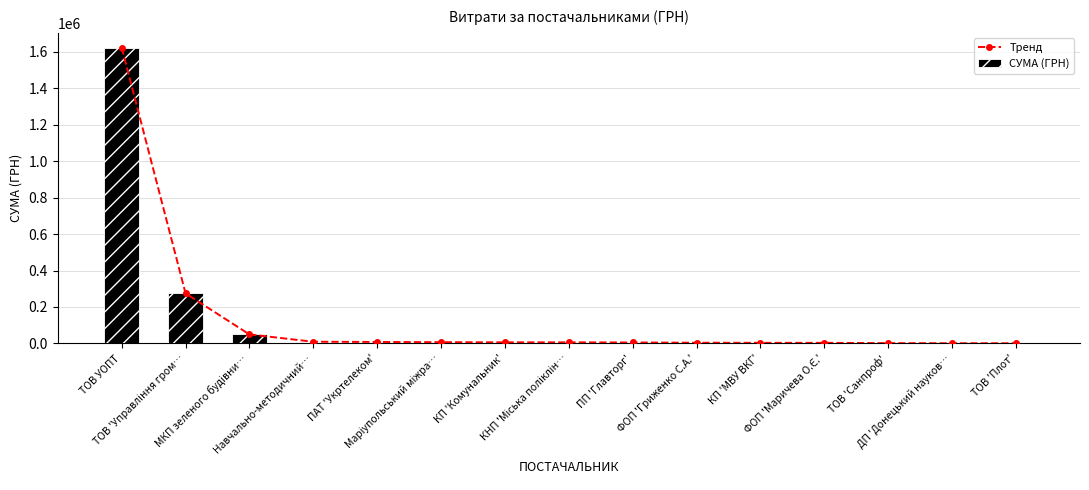

How many values in the Тренд series are below 6047?

7